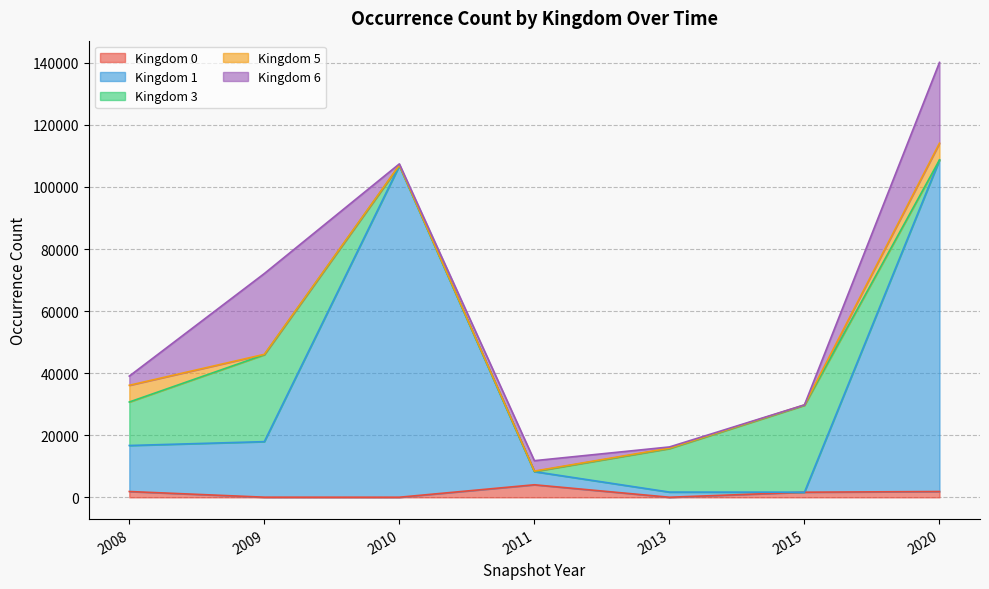

What is the minimum value shown in the chart?

2